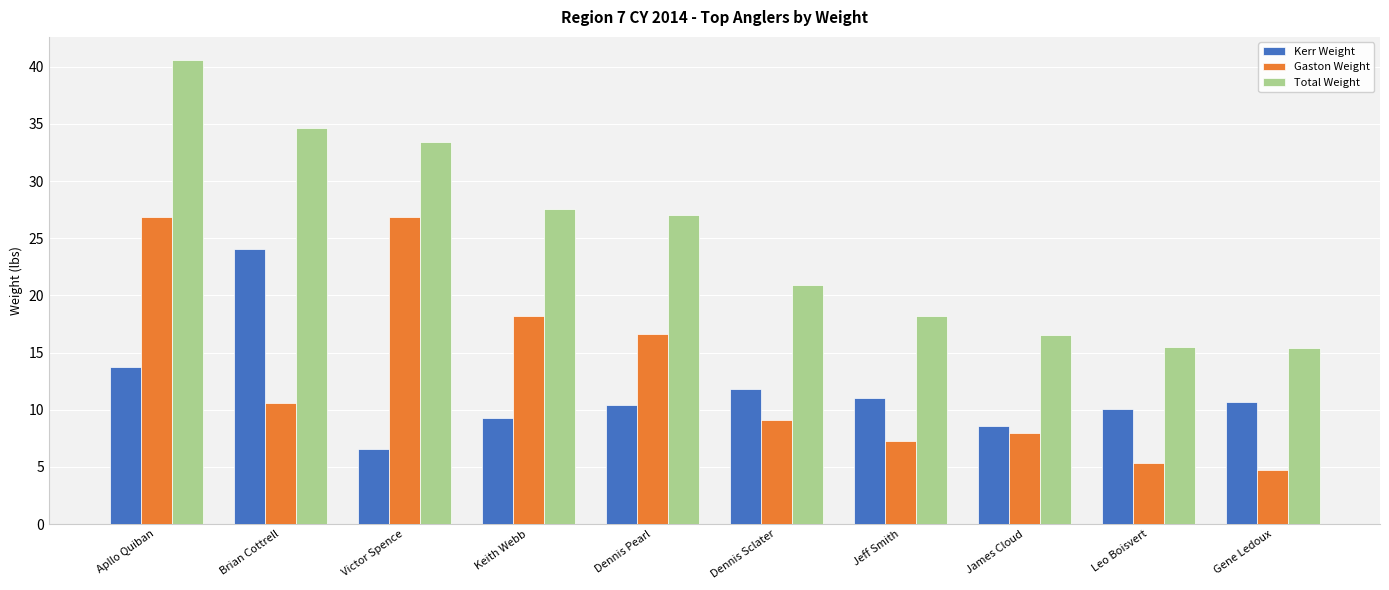

What is the label of the 8th bar from the right?

Victor Spence